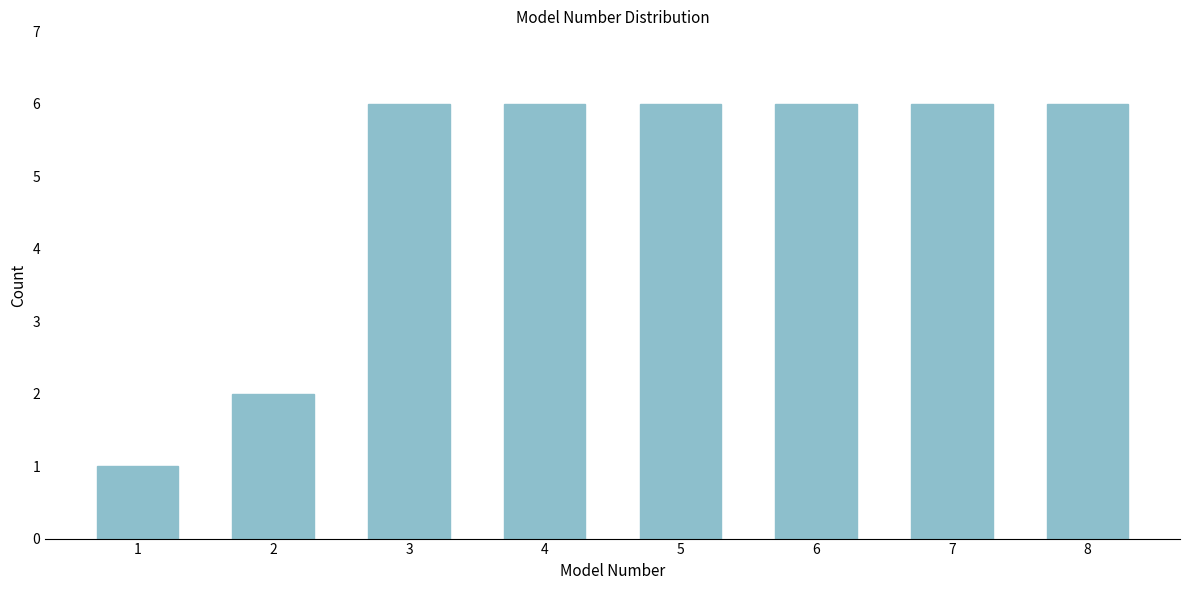

Reading left to right, transcribe all the data shown in this chart.

1	2	6	6	6	6	6	6